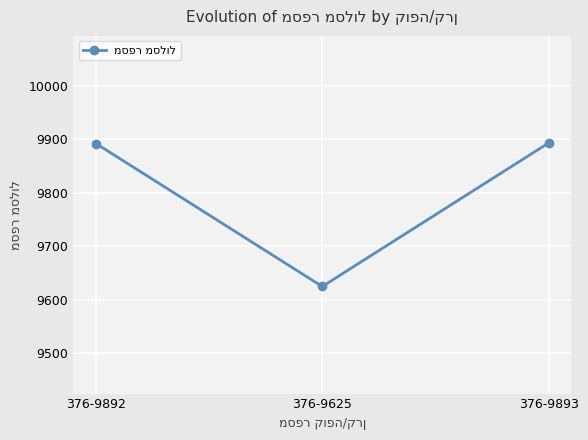

Is it true that the value at 376-9893 is 3911?

False